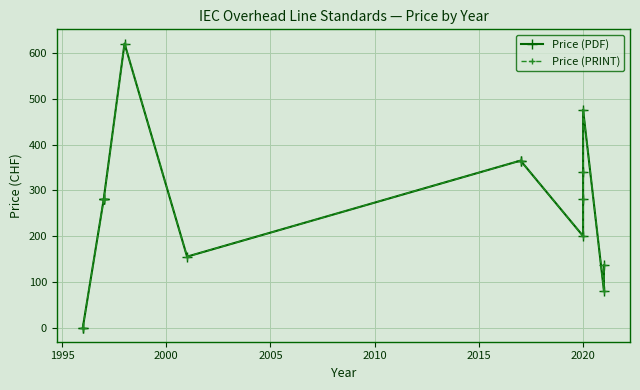

Which series has the largest total across all categories?

Price (PDF)